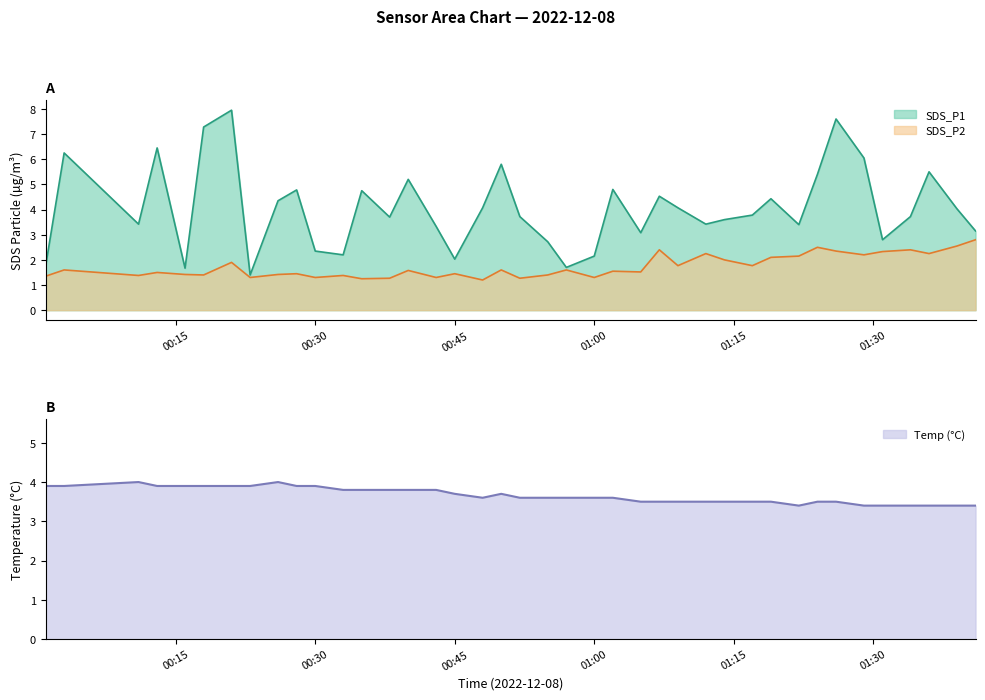

What position from the left is 01:30?

6